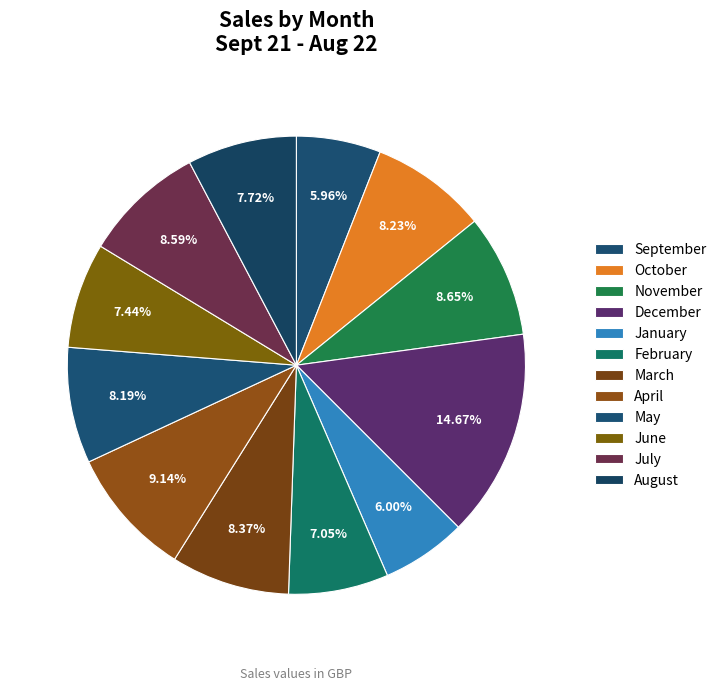

Which has a higher value, September or May?

May